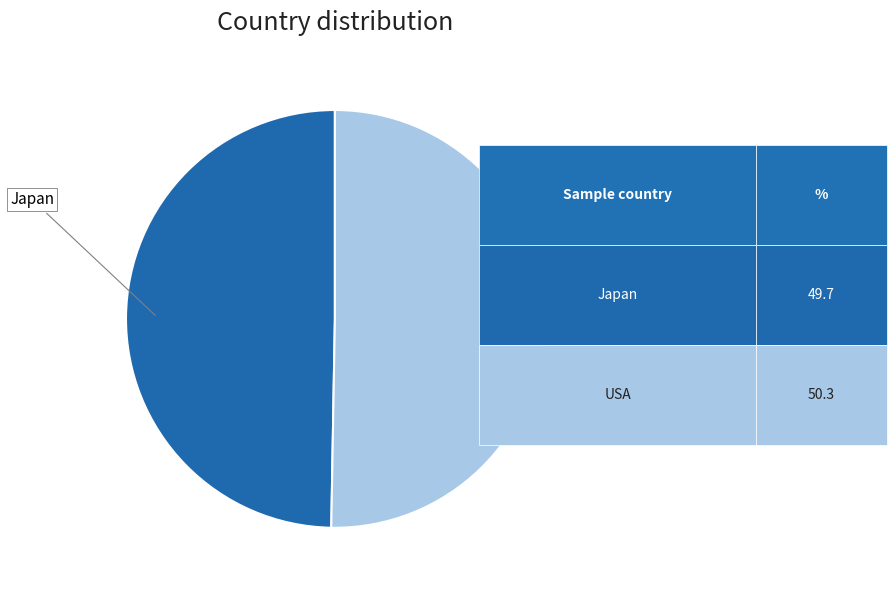

Which has a higher value, USA or Japan?

USA